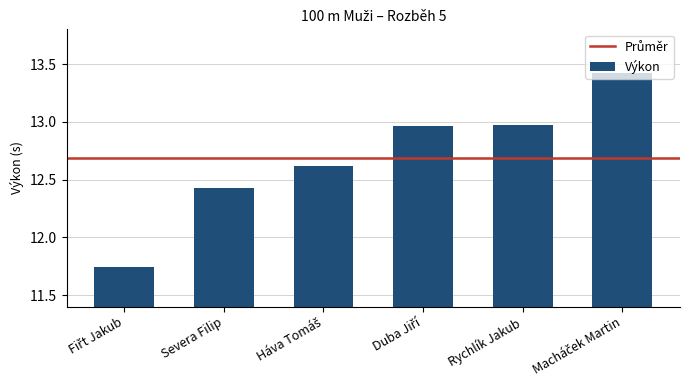

What is the label of the 2nd bar from the right?

Rychlík Jakub